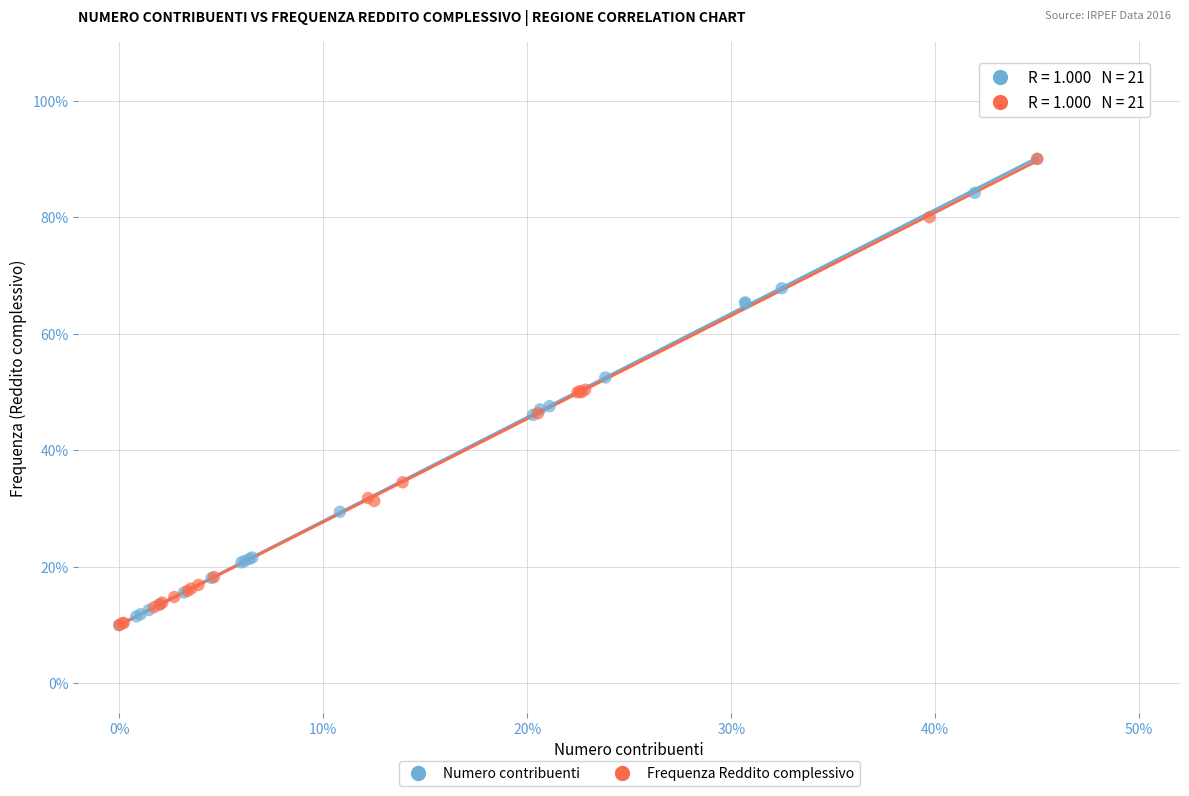

What are all the series names shown in the legend?

Numero contribuenti, Frequenza Reddito complessivo